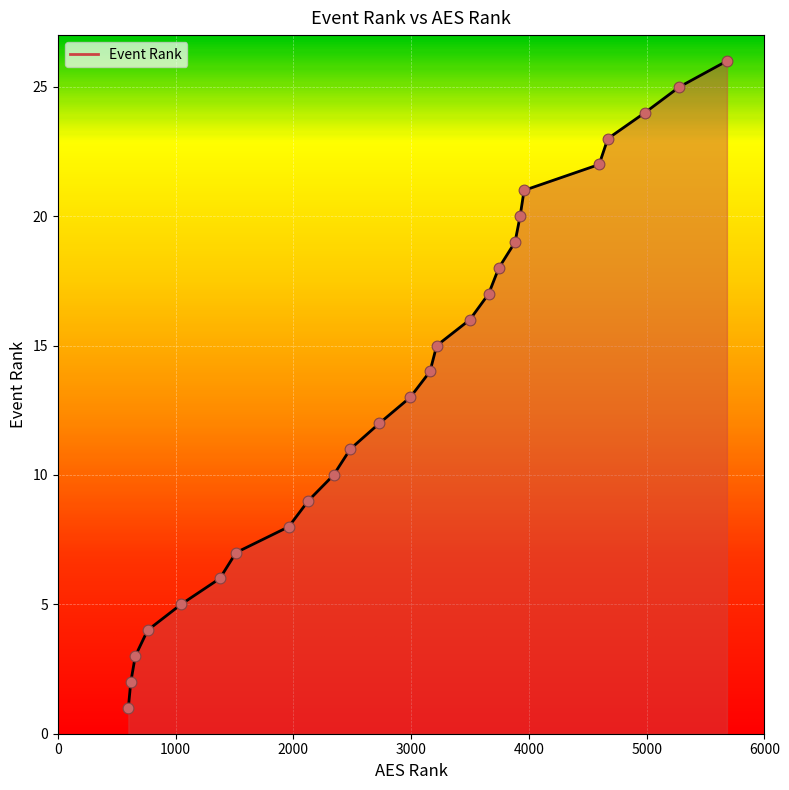

What is the ratio of the value at 1376 to the value at 763?

1.5